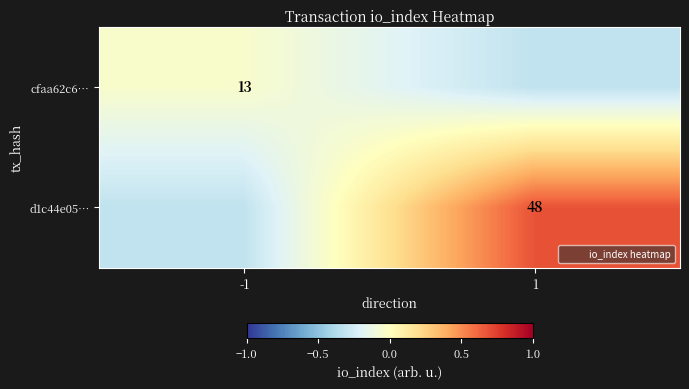

What value does the d1c44e05… series have at -1?

-0.3